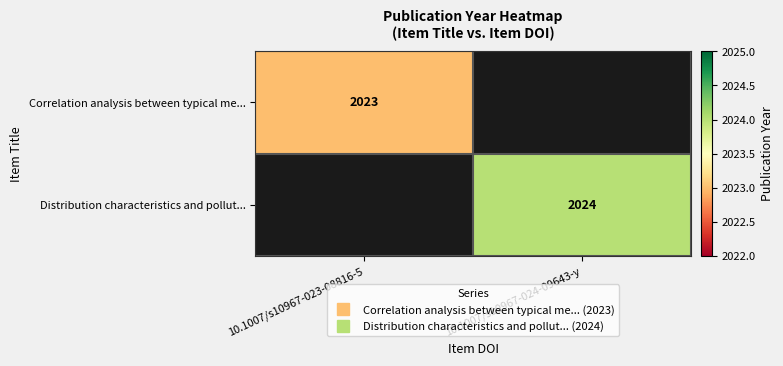

At how many categories does at least one series exceed 2023?

1